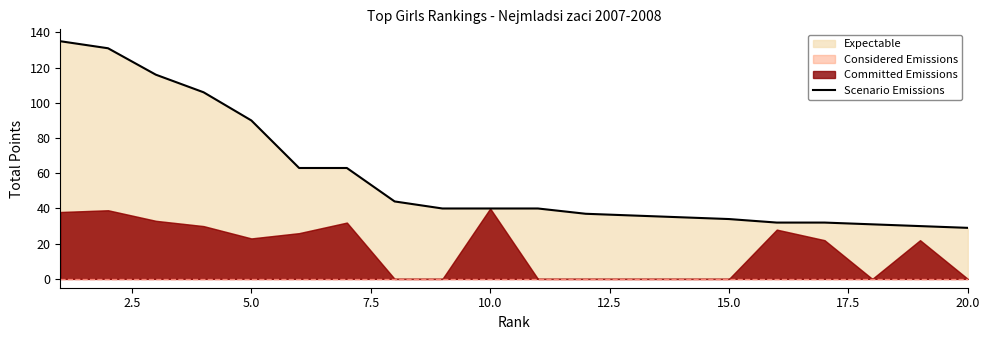

Where is Scenario Emissions nearest to the value 82?

5.0